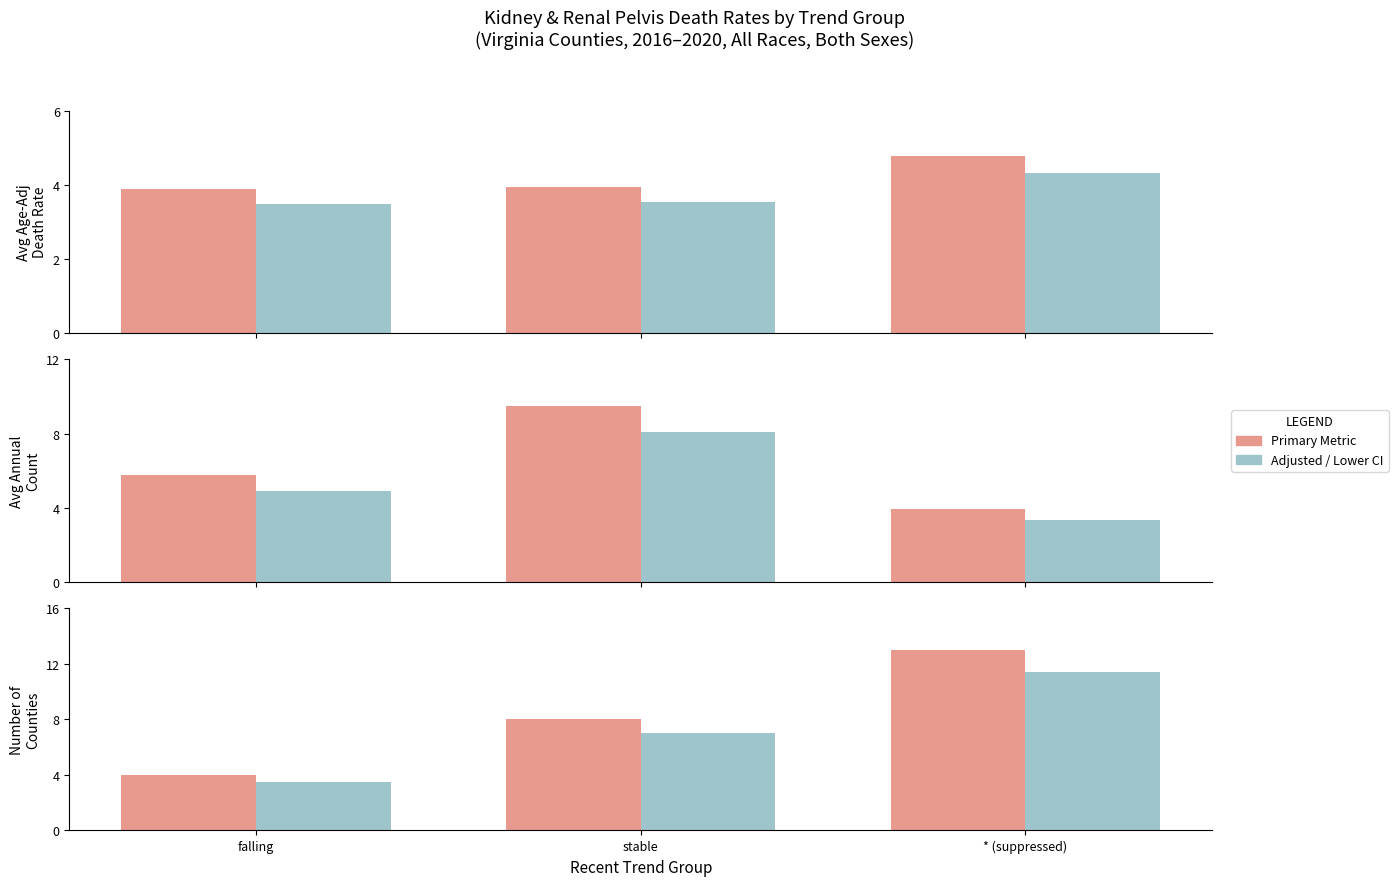

Reading right to left, list all the values displayed in this chart.

Avg Age-Adj Rate: * (suppressed)=4.8	stable=3.9	falling=3.9
Lower CI (Rate): * (suppressed)=4.3	stable=3.5	falling=3.5
Avg Annual Count: * (suppressed)=3.9	stable=9.5	falling=5.8
Lower CI (Count): * (suppressed)=3.3	stable=8.1	falling=4.9
County Count: * (suppressed)=13.0	stable=8.0	falling=4.0
Adj County Count: * (suppressed)=11.4	stable=7.0	falling=3.5